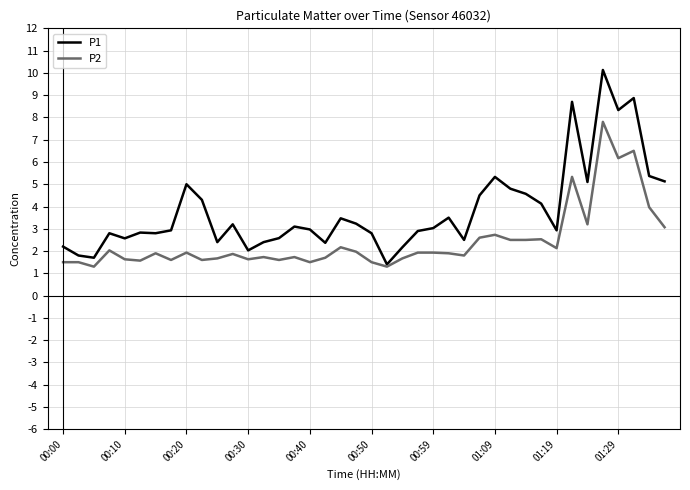

Which series has the largest total across all categories?

P1